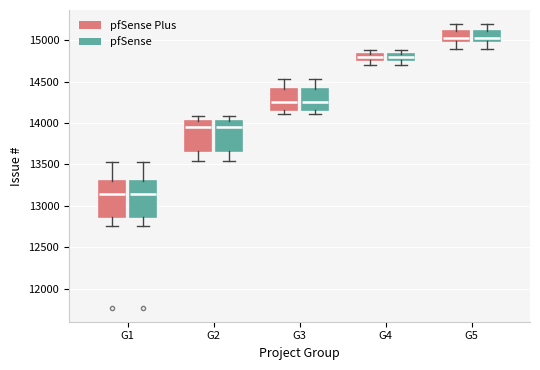

Where does the median line of the box for G1 (pfSense Plus) sit on the y-axis? The values are not printed on the chart, so give them approximately, as read against the axis.

13150